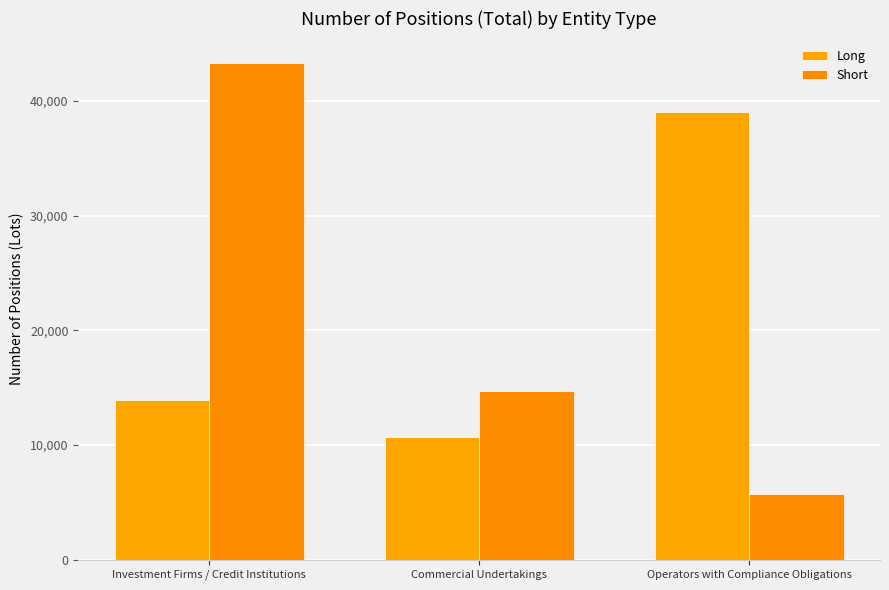

Reading left to right, what are all the values shown in this chart?

Long: Investment Firms / Credit Institutions=13963	Commercial Undertakings=10685	Operators with Compliance Obligations=38989
Short: Investment Firms / Credit Institutions=43256	Commercial Undertakings=14741	Operators with Compliance Obligations=5730